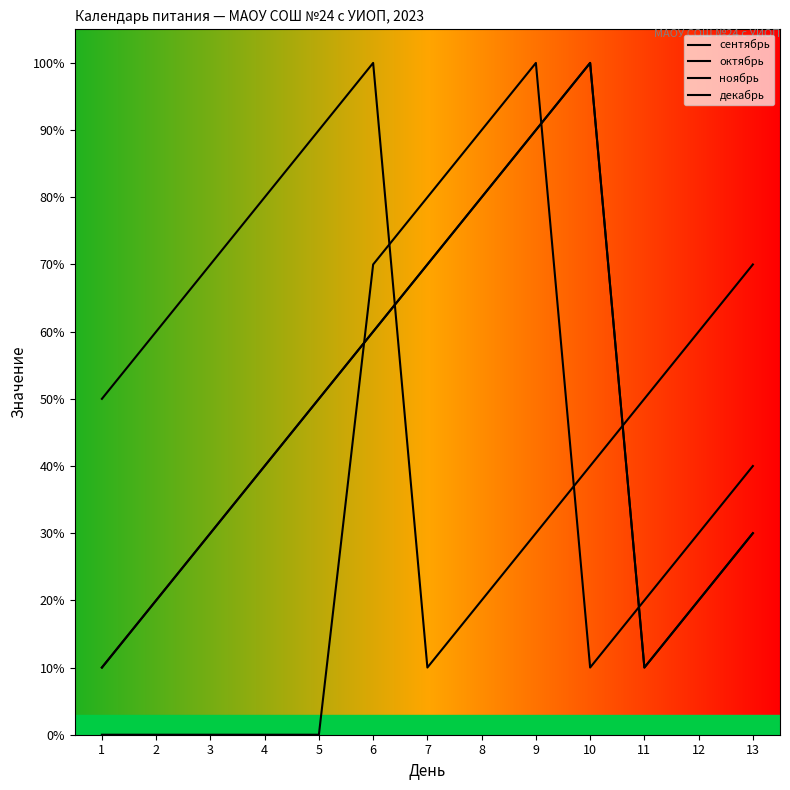

Where is сентябрь nearest to the value 5?

5